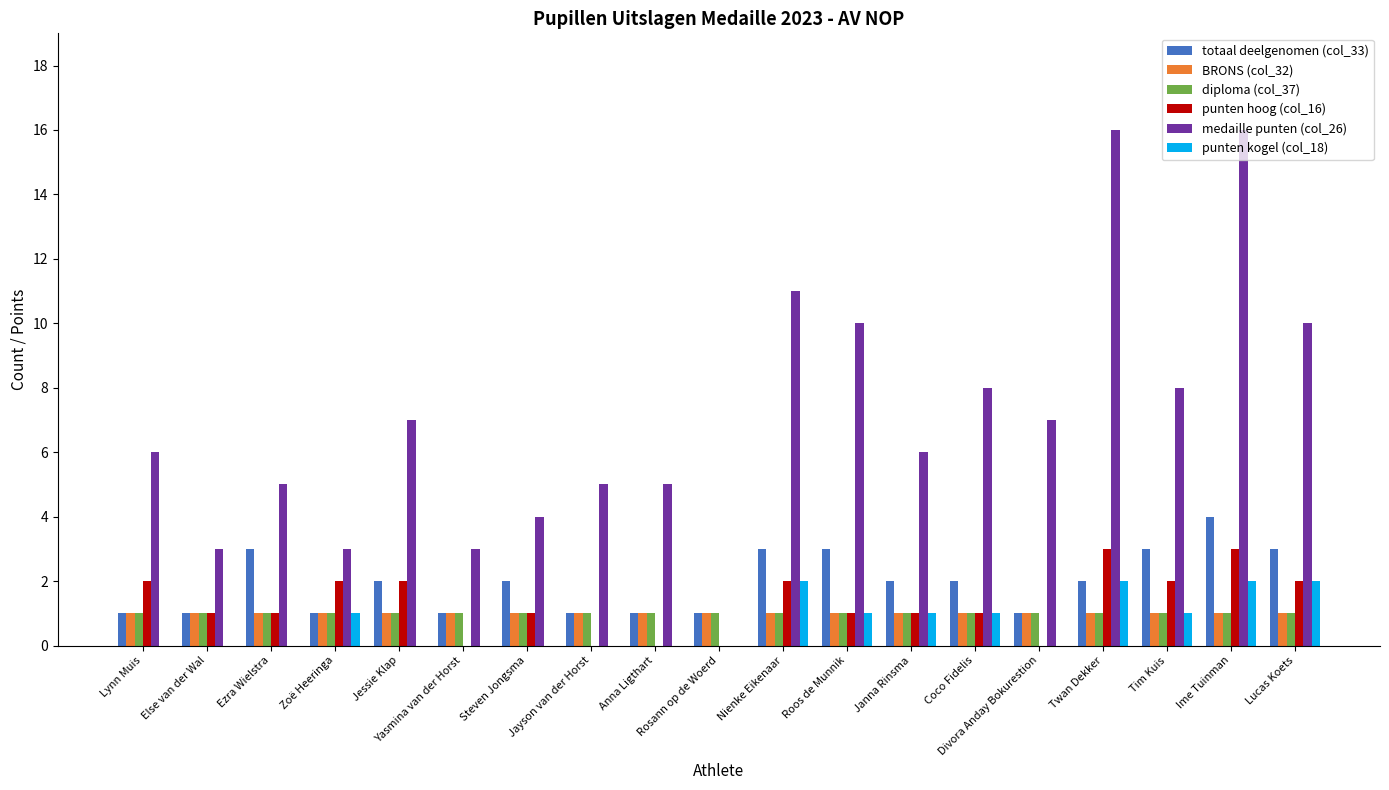

How many groups of bars are there?

19